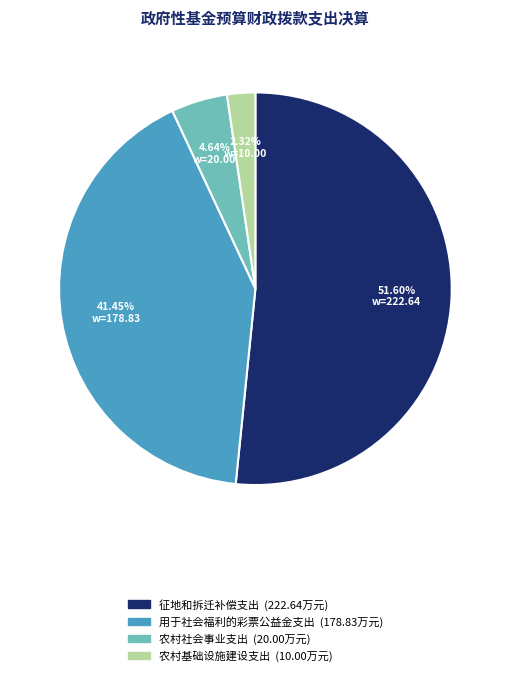

Count the number of slices in the pie.

4